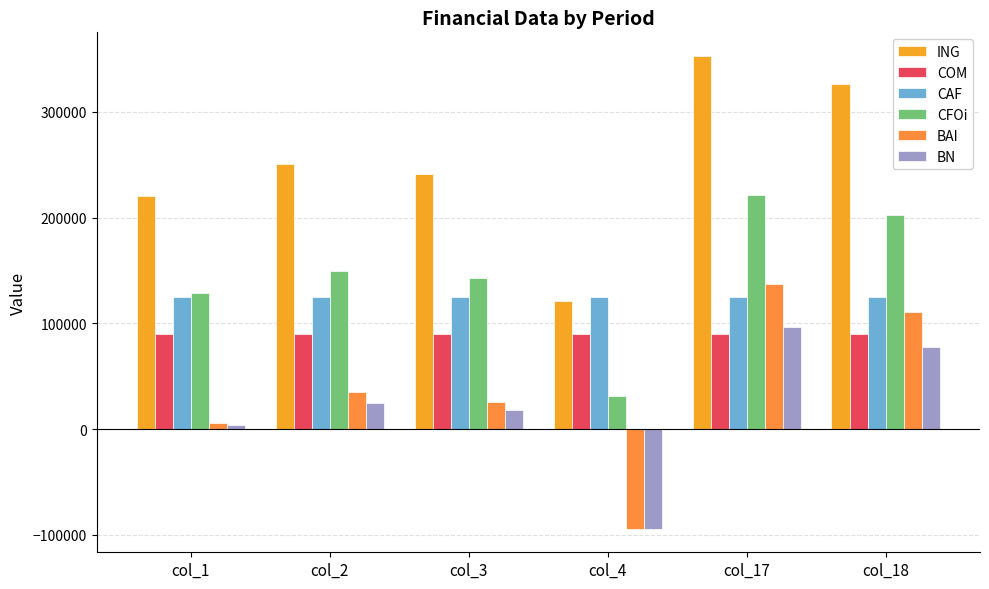

Which series has the widest spread of values?

ING